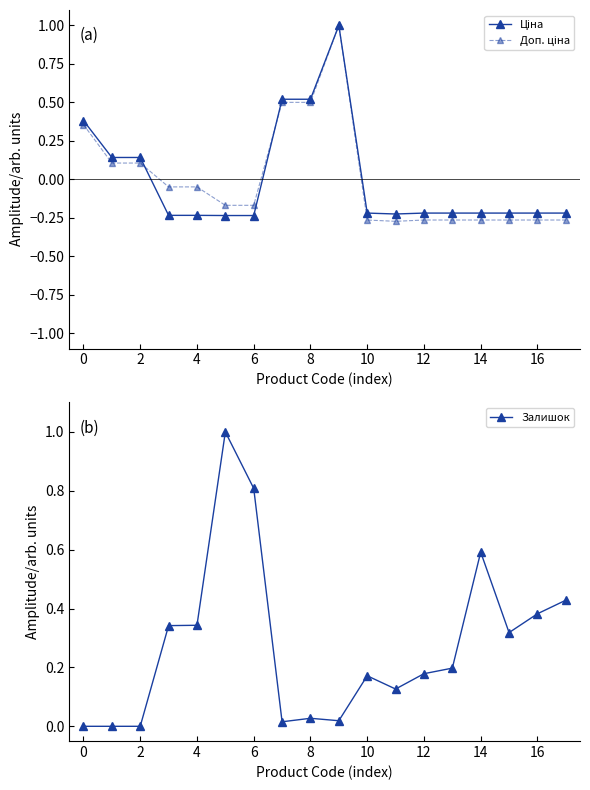

What is the maximum value for Залишок?

1.0